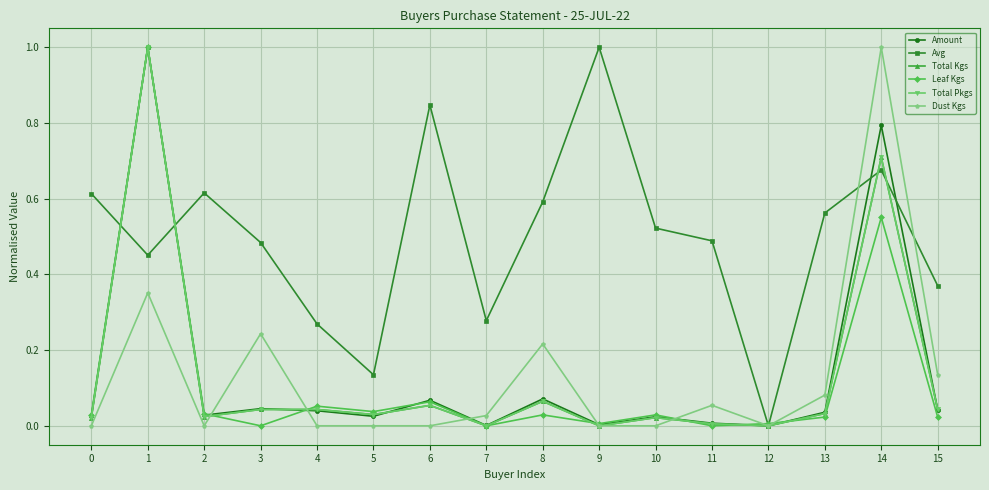

Which series changed the most between 1 and 8?

Leaf Kgs